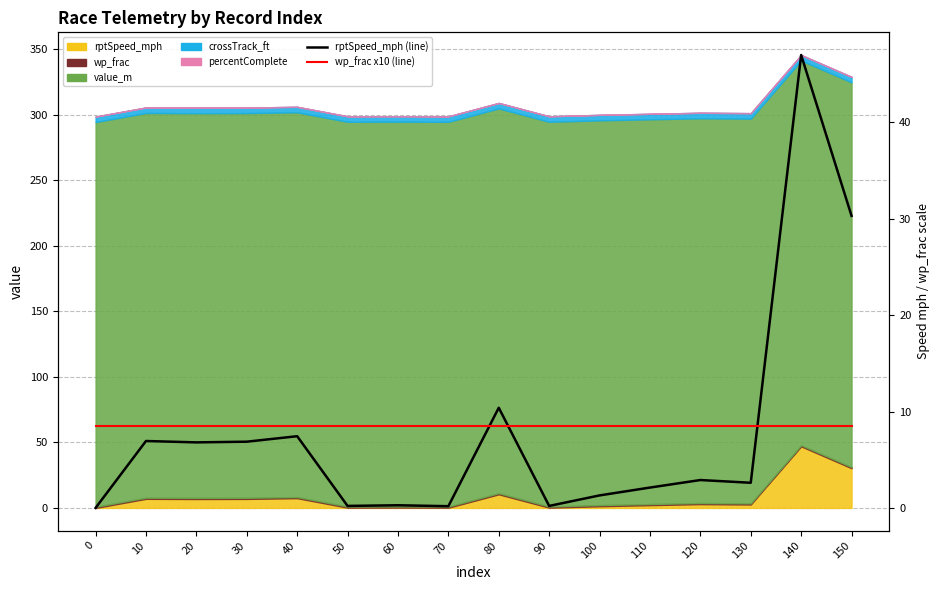

Which series ends up on top after the final intersection of wp_frac x10 (line) and rptSpeed_mph (line)?

rptSpeed_mph (line)